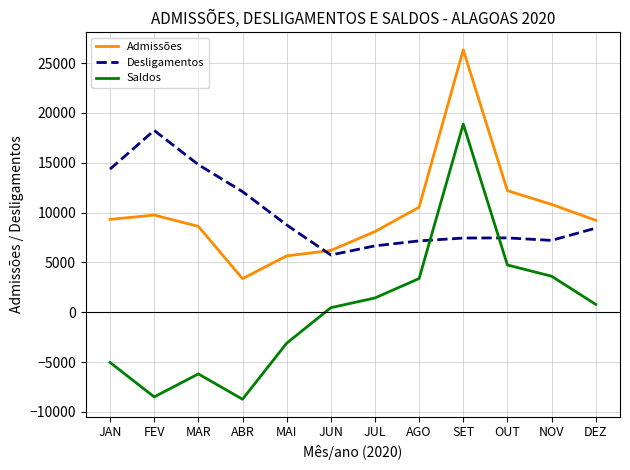

Which series has the largest range (max minus min)?

Saldos